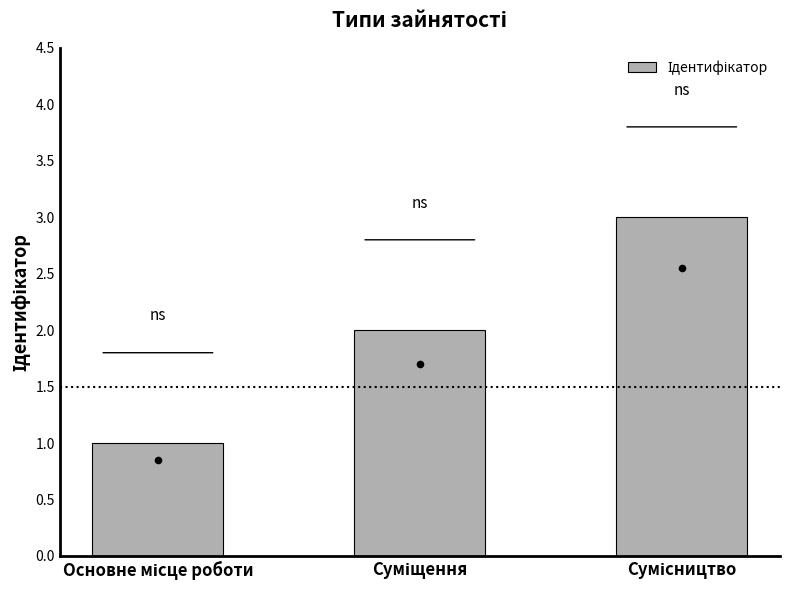

Approximately how many times larger is the value at Основне місце роботи compared to Суміщення?

0.5